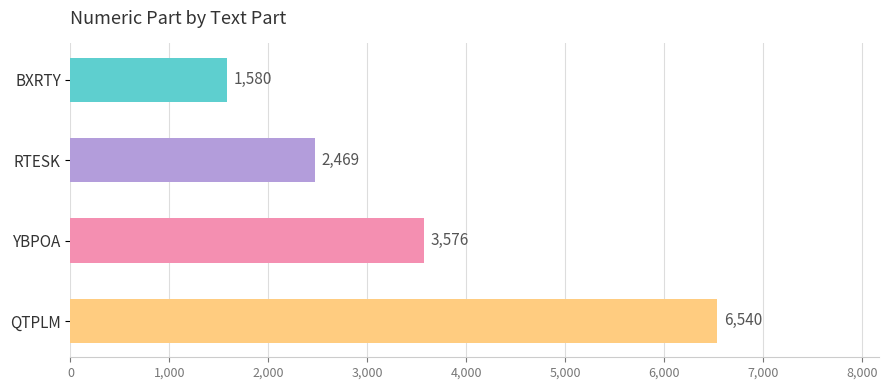

Reading top to bottom, transcribe all the data shown in this chart.

BXRTY=1580	RTESK=2469	YBPOA=3576	QTPLM=6540